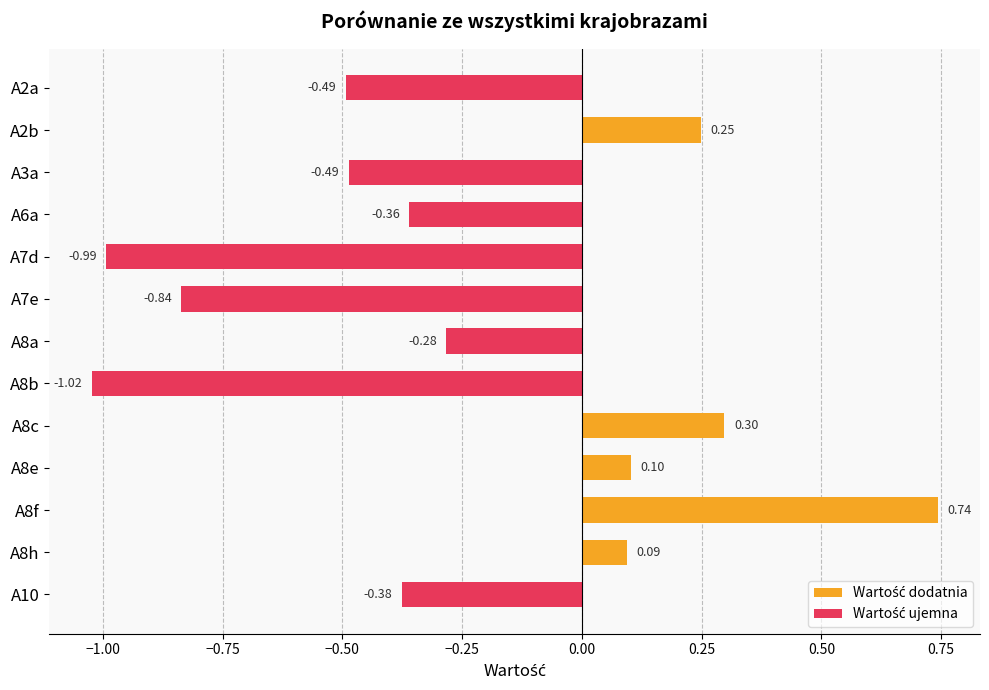

Which category has the lowest value across all series?

A8b